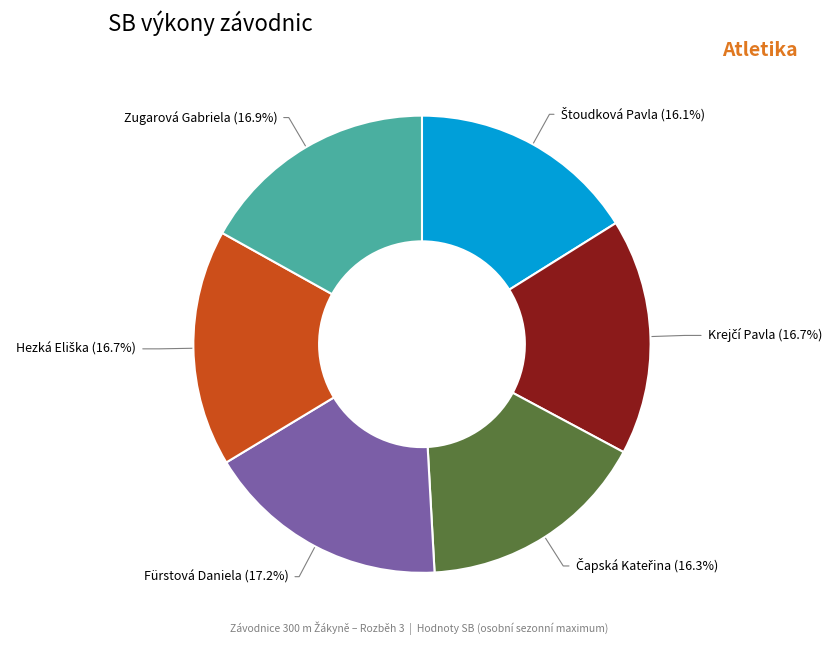

Is there a majority slice in this chart?

No